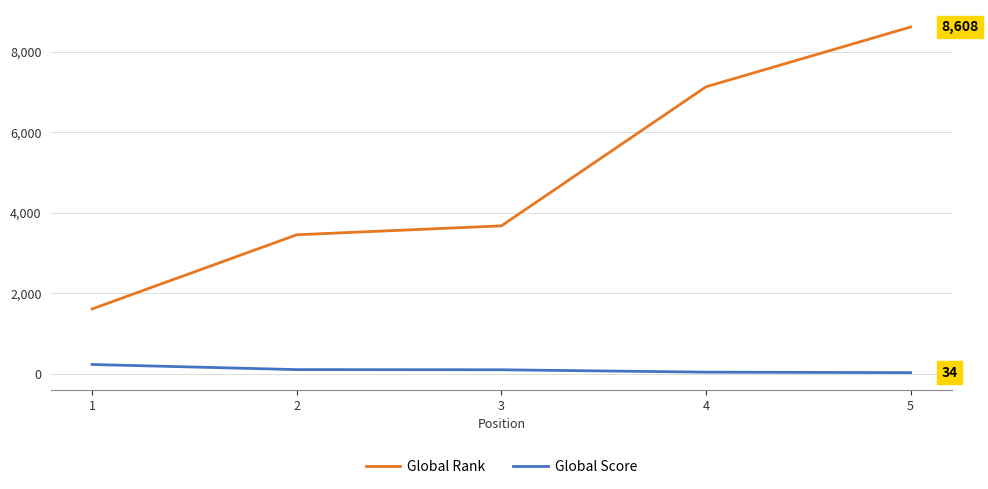

Rank the series at 3 from lowest to highest value.

Global Score, Global Rank